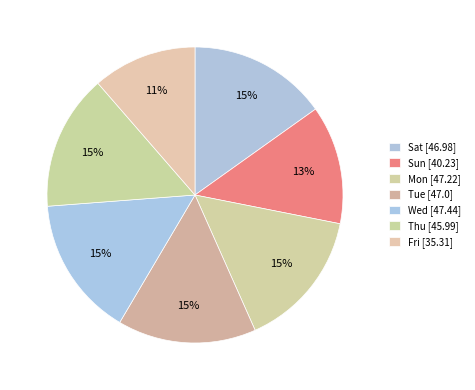

Count the number of slices in the pie.

7